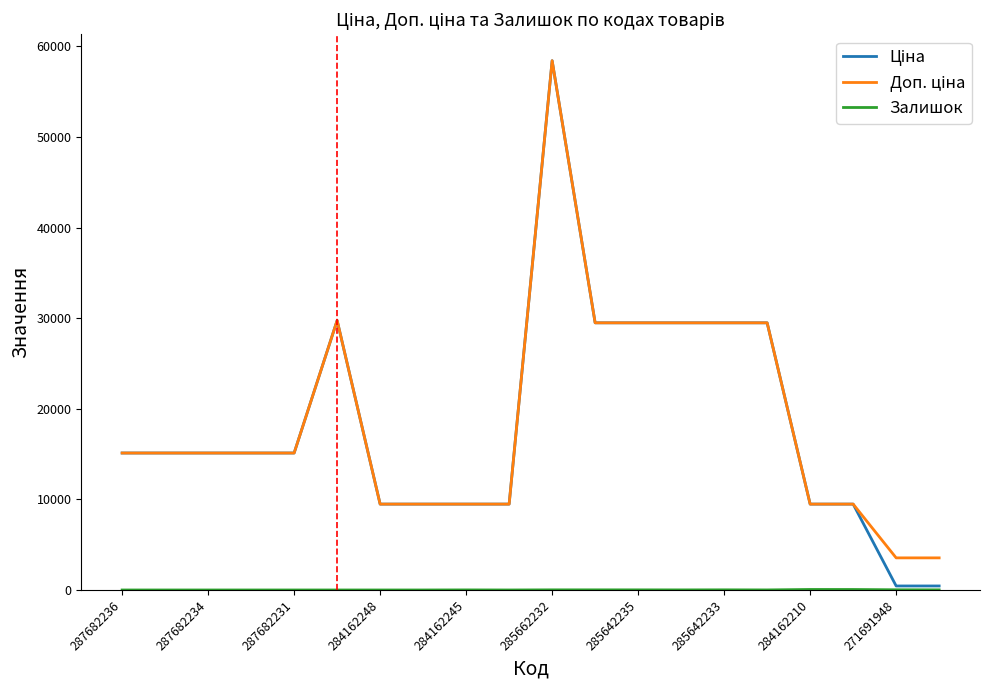

At which category does the chart reach its peak across all series?

285662232